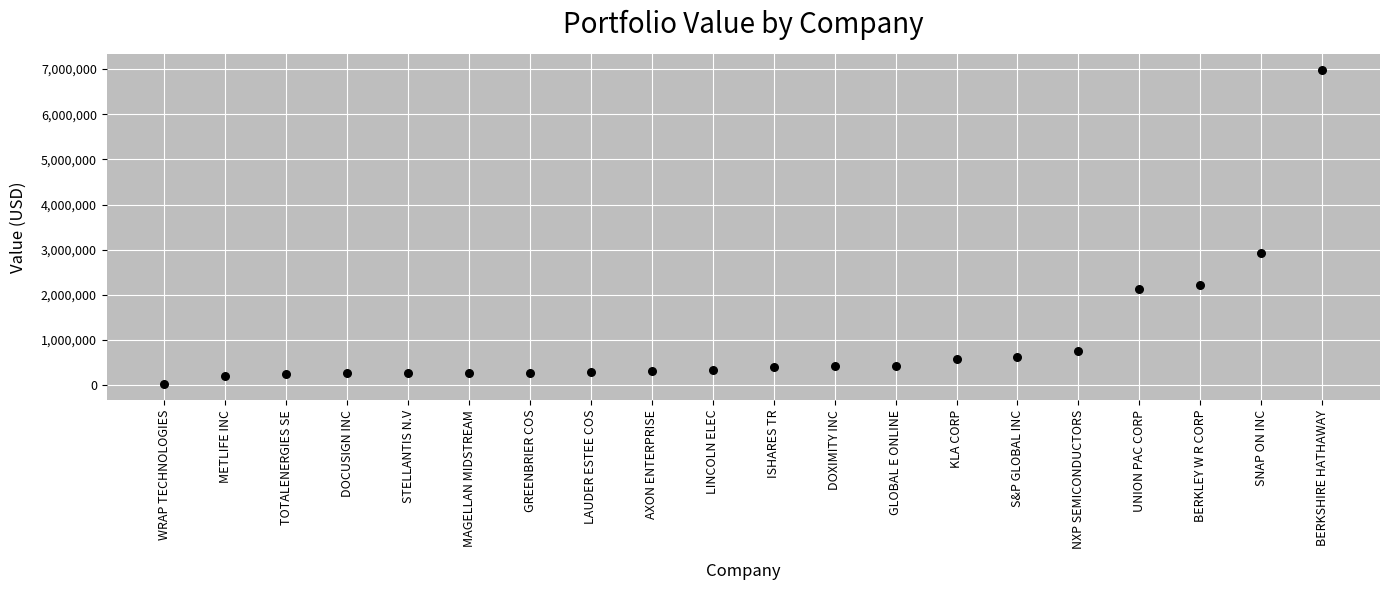

What Y value in the scatter plot is closest to 3500600?

2920709